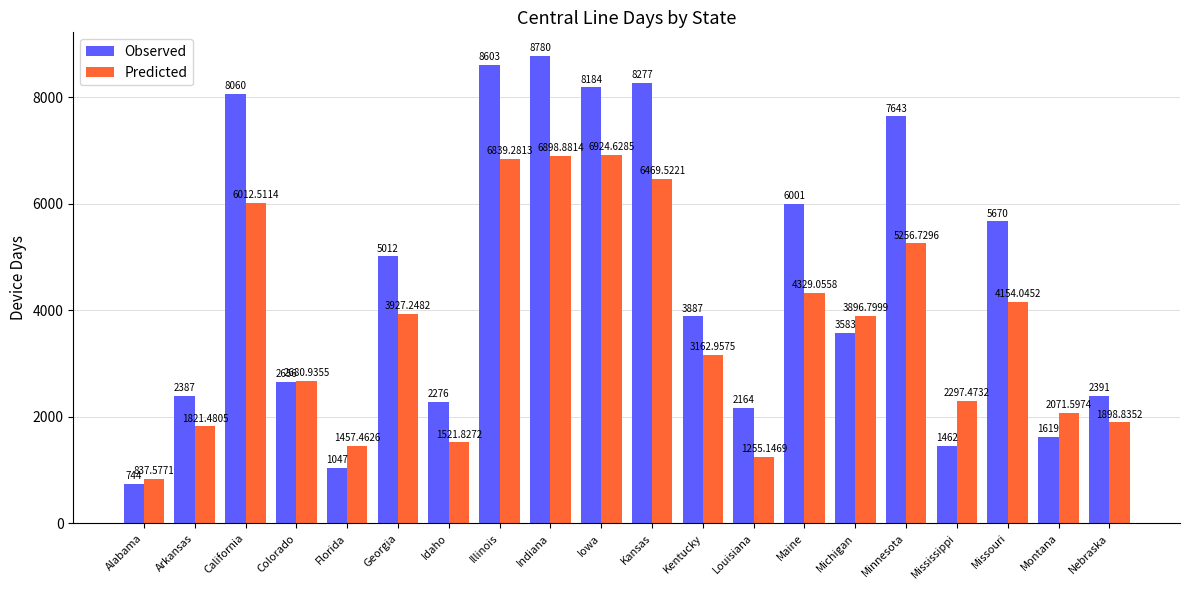

Reading left to right, transcribe all the data shown in this chart.

Observed: 744.0	2387.0	8060.0	2656.0	1047.0	5012.0	2276.0	8603.0	8780.0	8184.0	8277.0	3887.0	2164.0	6001.0	3583.0	7643.0	1462.0	5670.0	1619.0	2391.0
Predicted: 837.6	1821.5	6012.5	2680.9	1457.5	3927.2	1521.8	6839.3	6898.9	6924.6	6469.5	3163.0	1255.1	4329.1	3896.8	5256.7	2297.5	4154.0	2071.6	1898.8